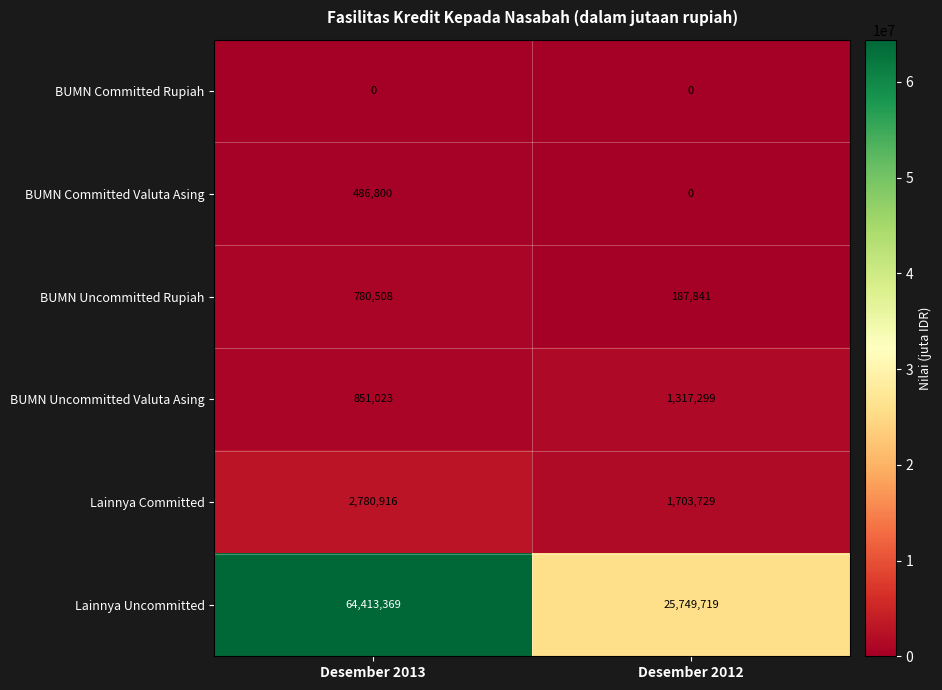

Which series has the largest total across all categories?

Lainnya Uncommitted